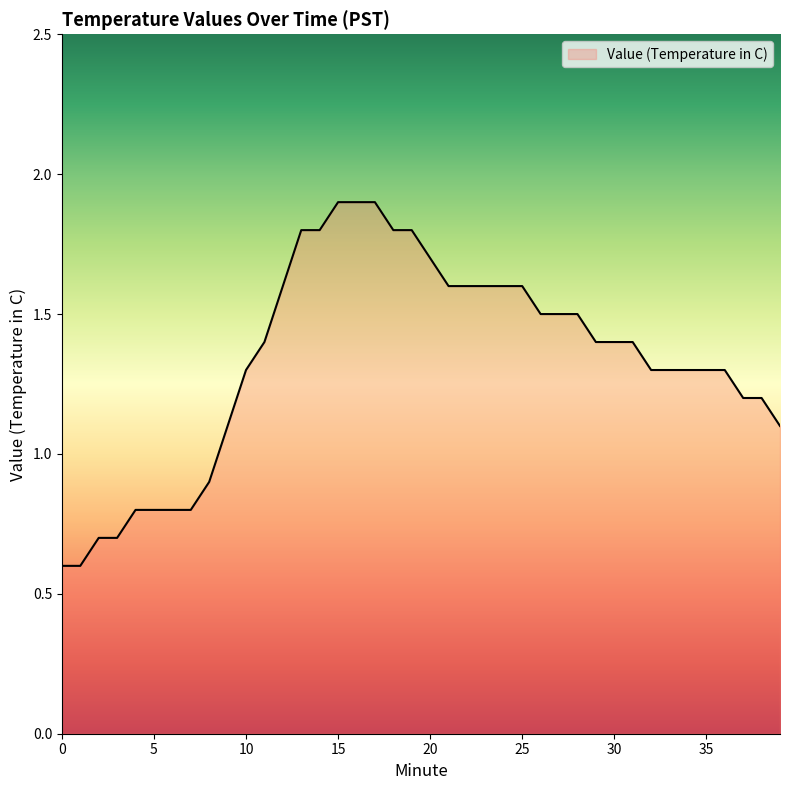

What is the minimum value shown in the chart?

0.6